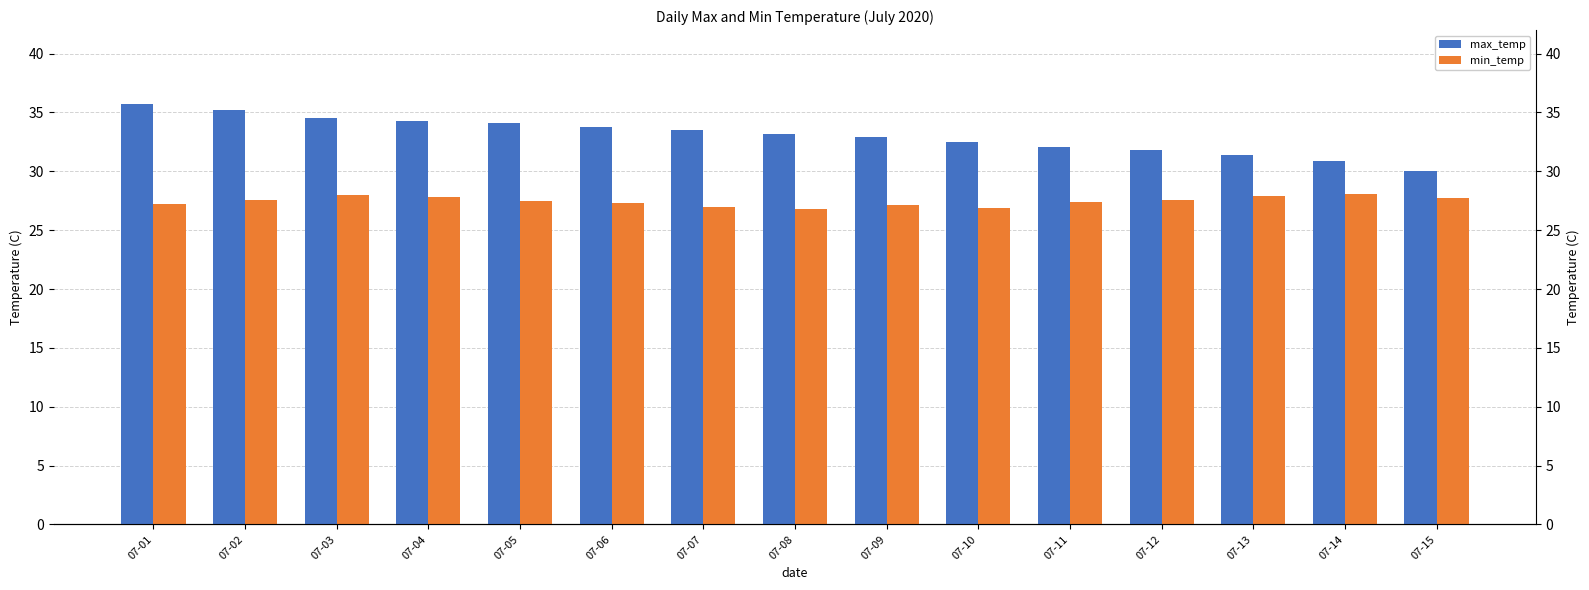

The min_temp series shows 27.0 at 07-07. True or false?

True